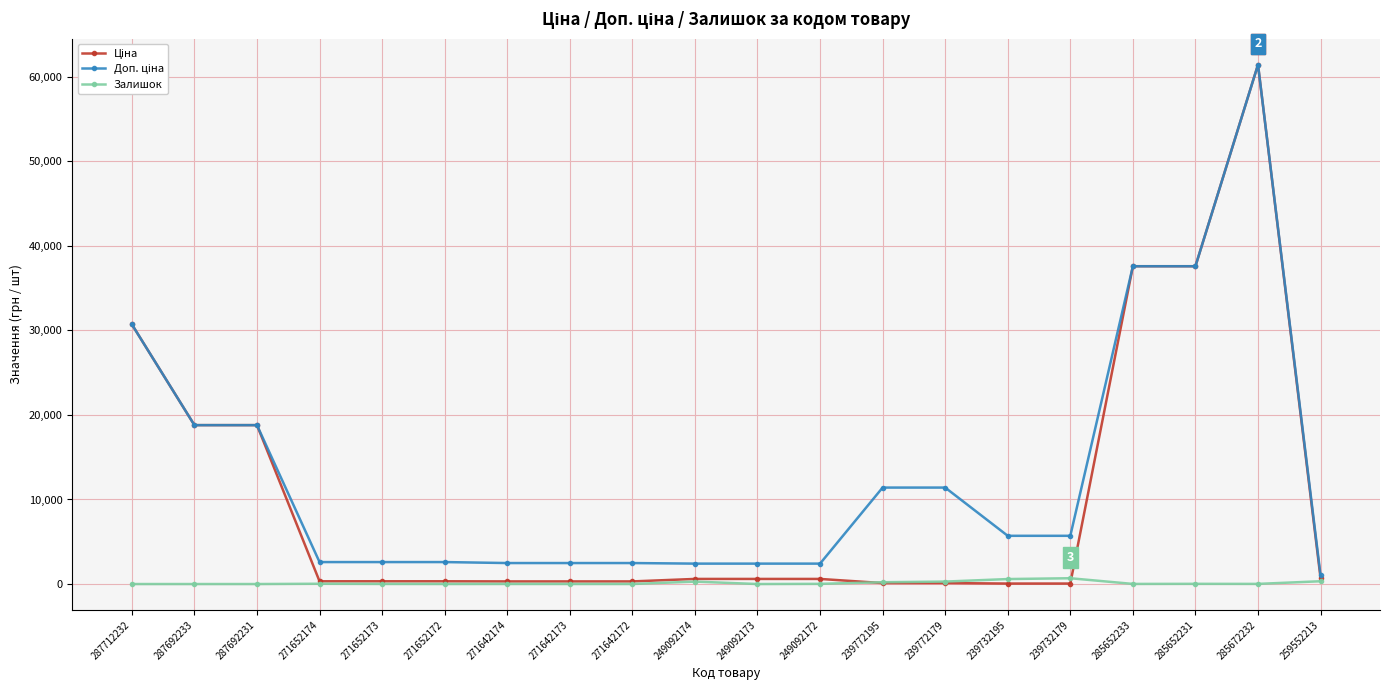

At which category is the sum across all series the highest?

285672232